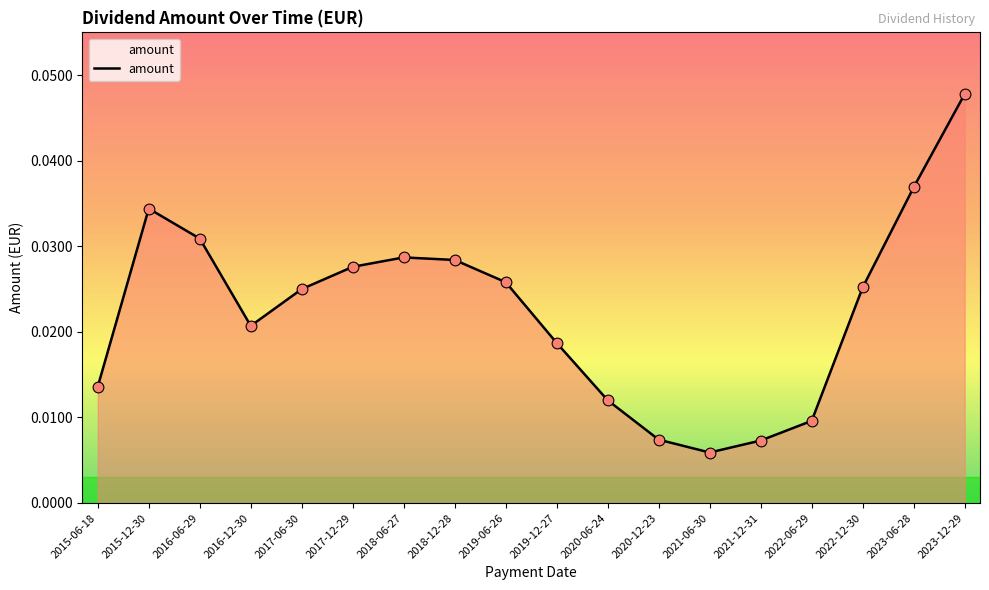

Which has a higher value, 2018-12-28 or 2021-06-30?

2018-12-28